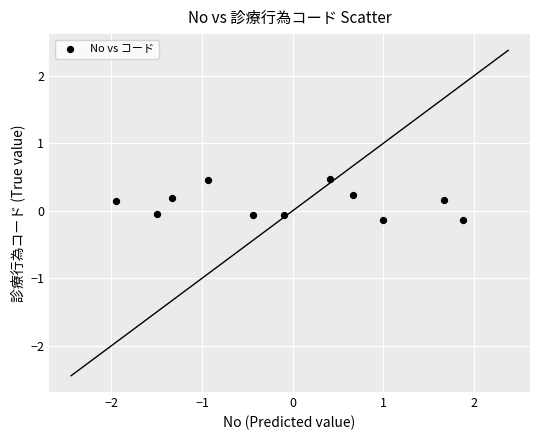

What is the range of Y values (max minus min)?

0.6